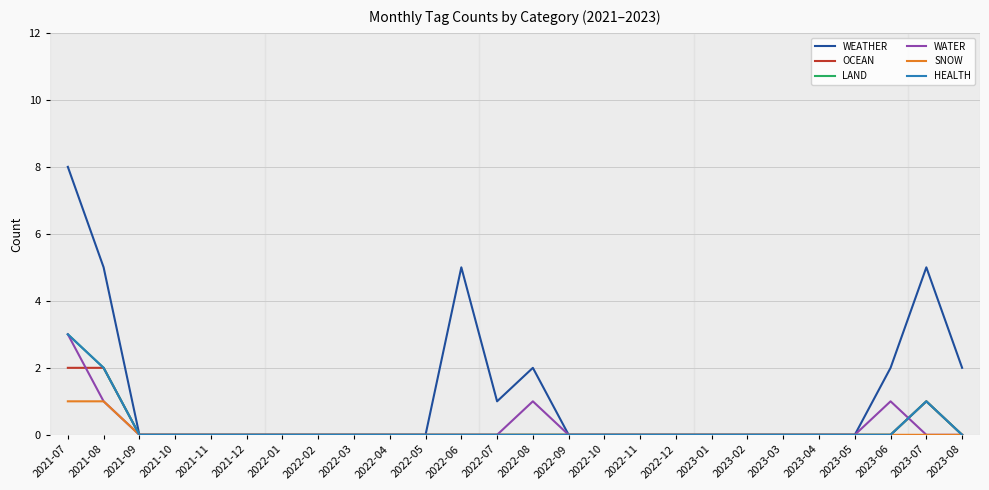

What position from the right is 2021-12?

21